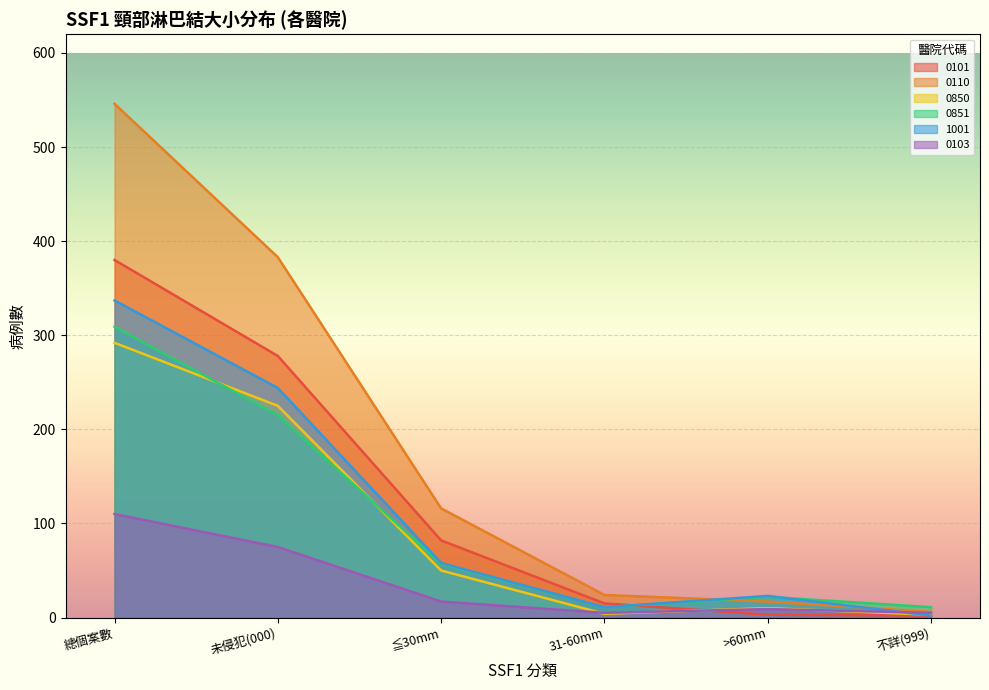

Does the chart display data point markers on the line(s)?

No